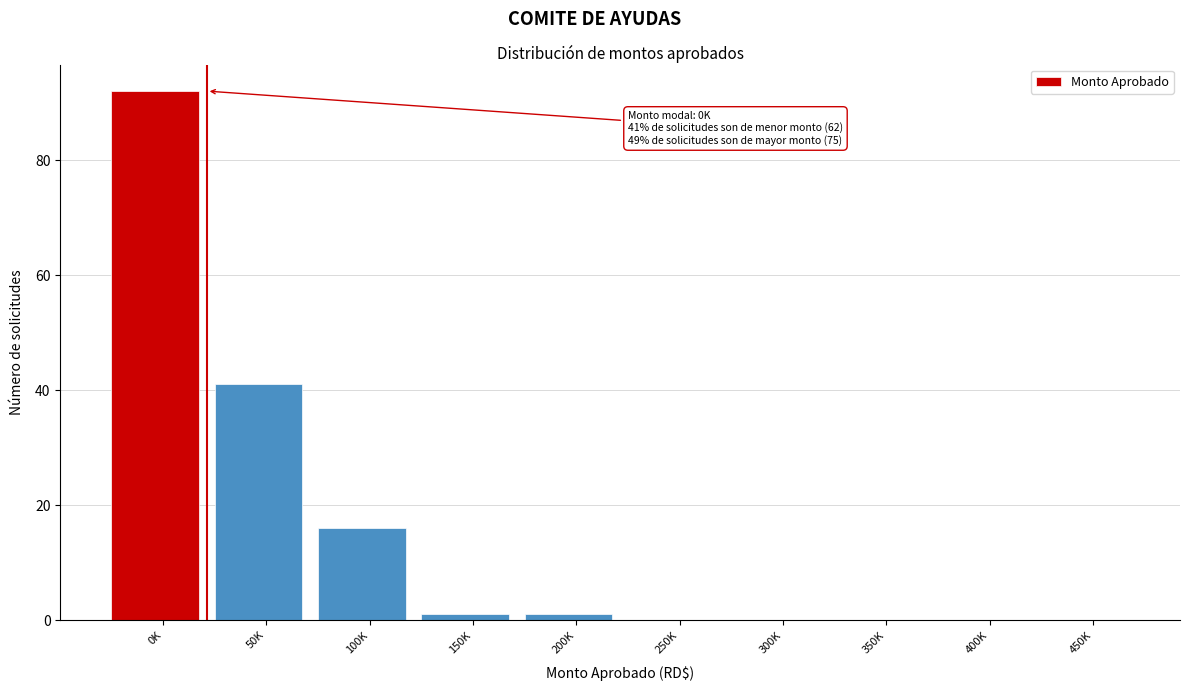

Reading left to right, what are all the values shown in this chart?

0K=92	50K=41	100K=16	150K=1	200K=1	250K=0	300K=0	350K=0	400K=0	450K=0